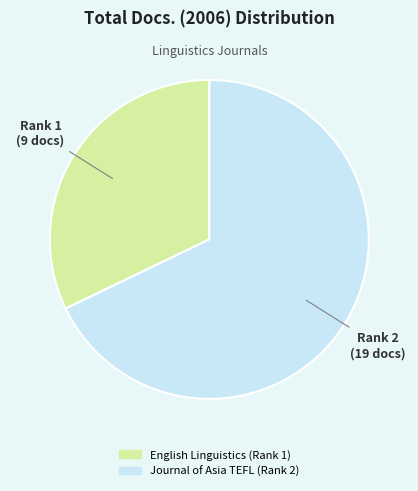

Rank the categories by value from lowest to highest.

English Linguistics (Rank 1), Journal of Asia TEFL (Rank 2)